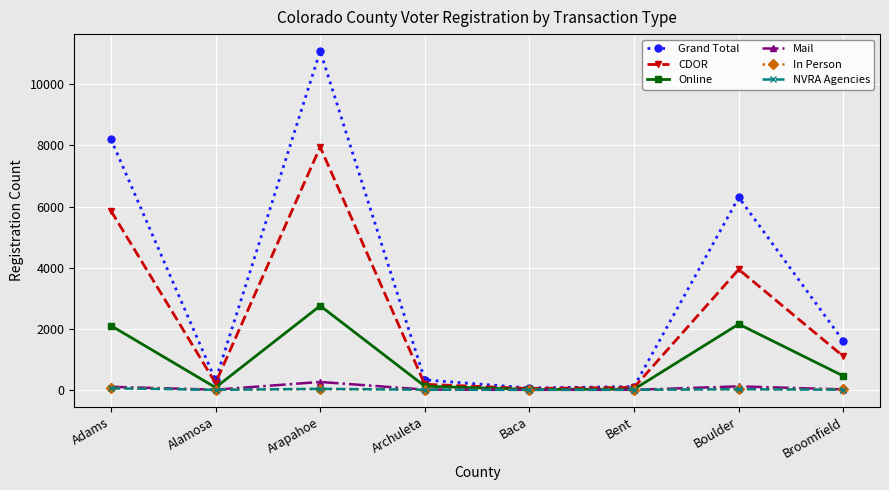

What is the greatest value displayed?

11091